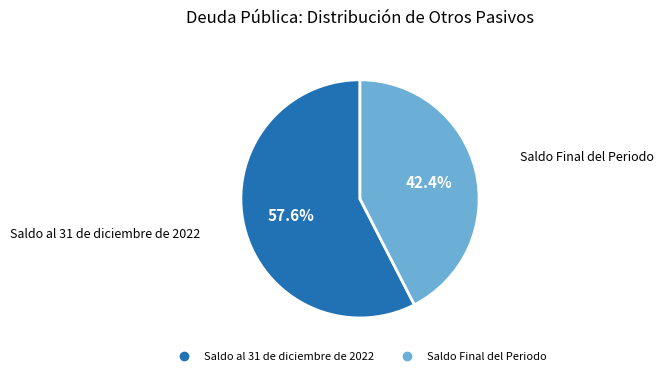

To the nearest percent, what is the difference between the largest and smallest slice percentages?

15%